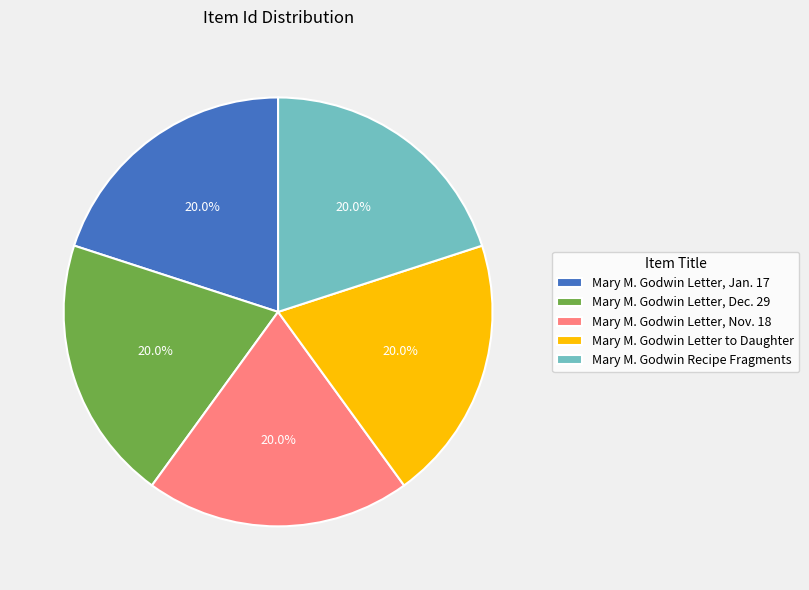

True or false: Mary M. Godwin Letter, Nov. 18 accounts for 20% of the total.

True